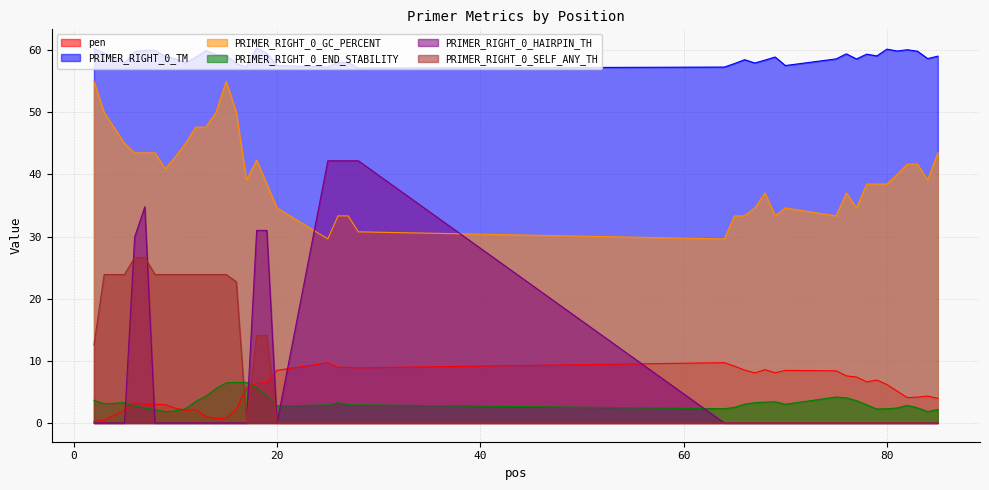

True or false: PRIMER_RIGHT_0_GC_PERCENT has a value of 85.9 at 2.

False